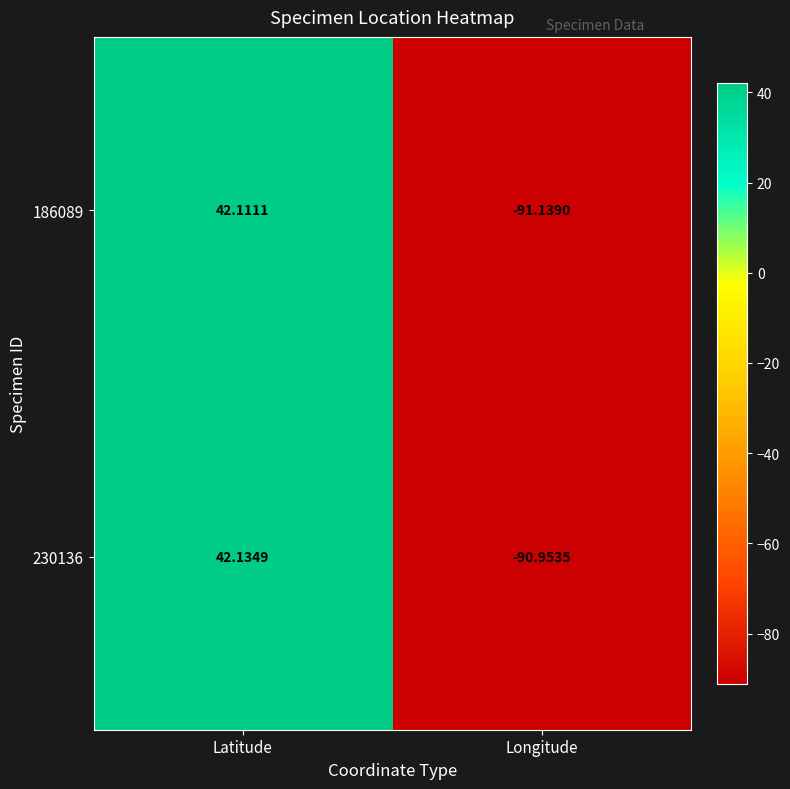

At which label does 230136 first exceed 42?

Latitude